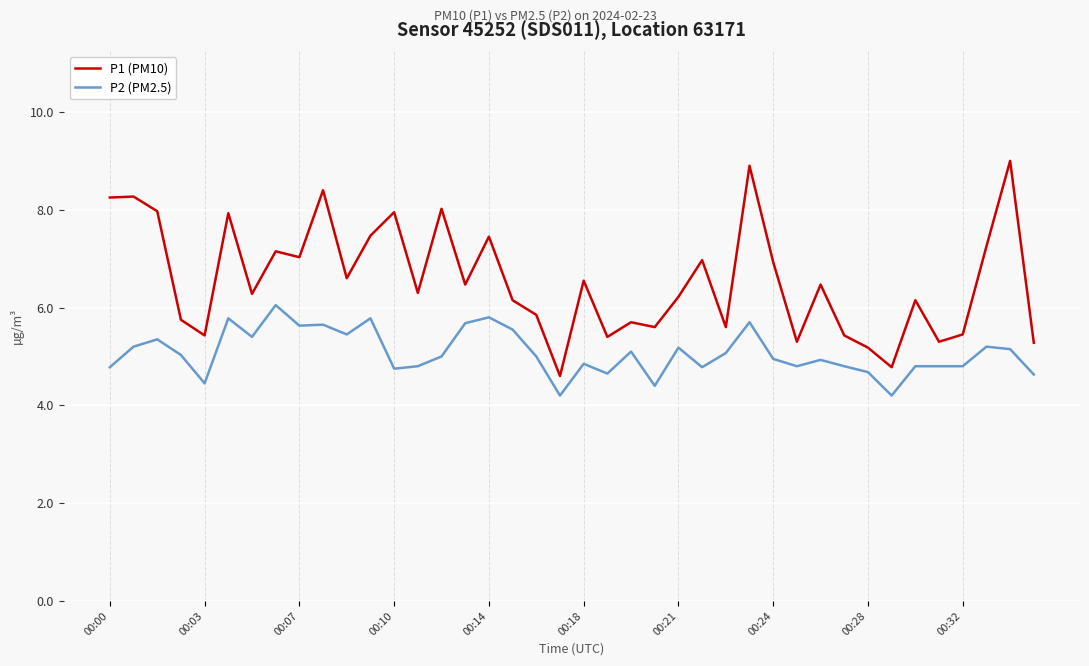

Which series has the largest range (max minus min)?

P1 (PM10)